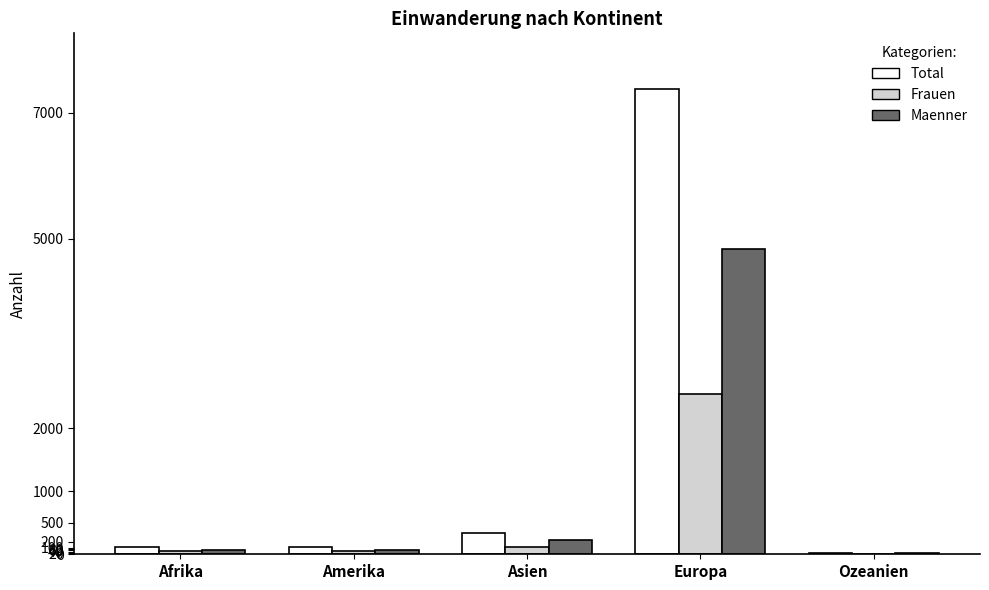

How many groups of bars are there?

5